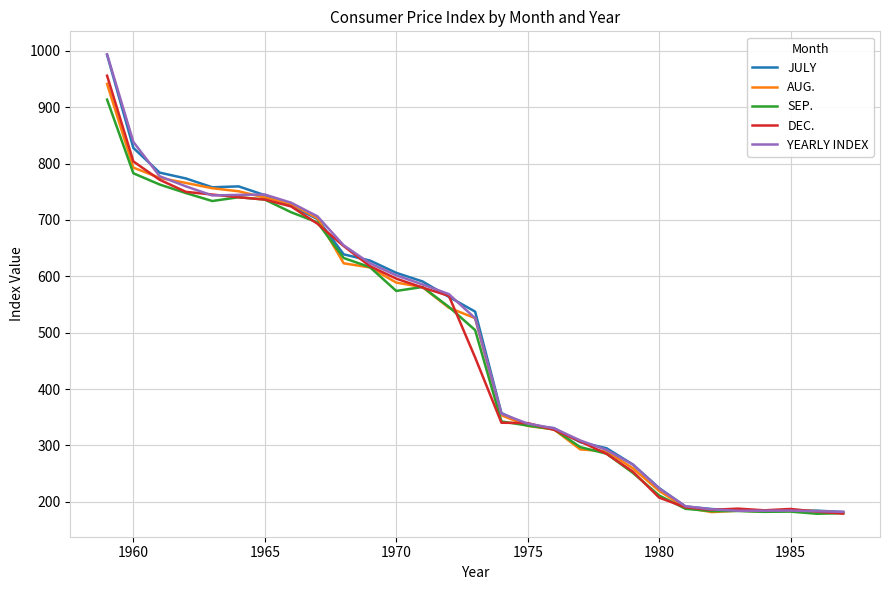

Which series has the widest spread of values?

YEARLY INDEX